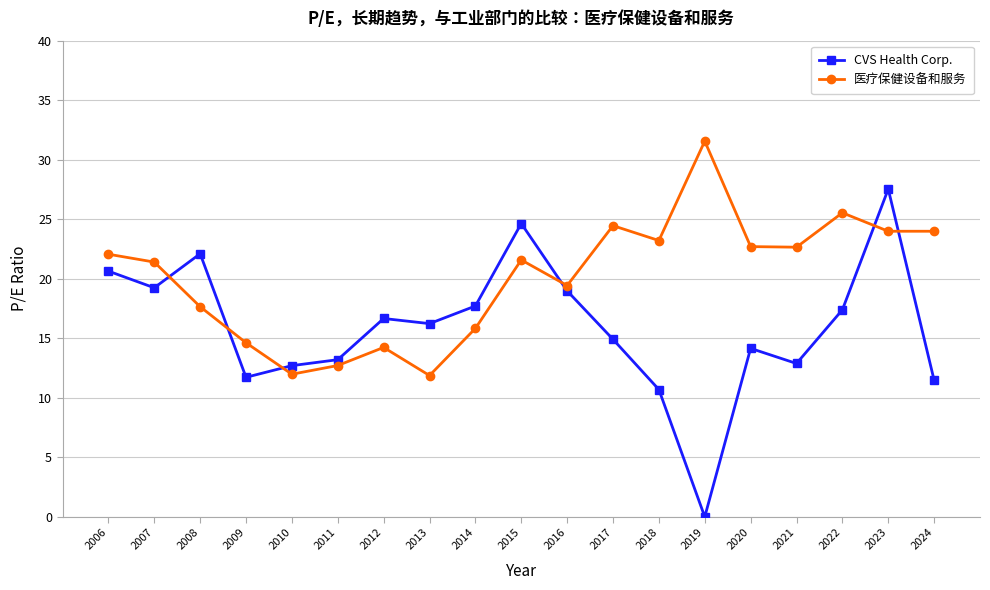

Which series has the largest range (max minus min)?

CVS Health Corp.